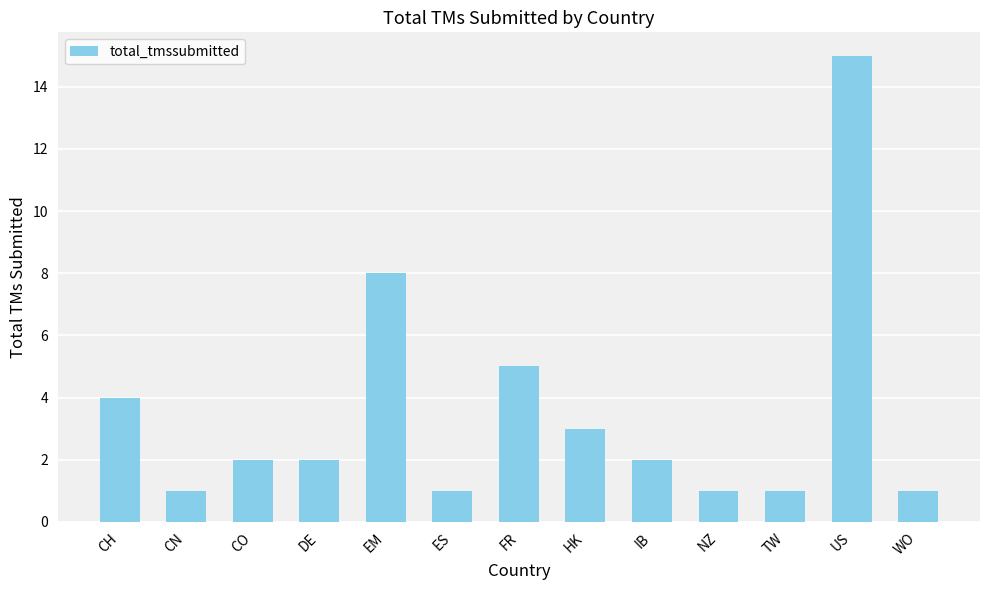

What is the difference between the maximum and minimum values?

14